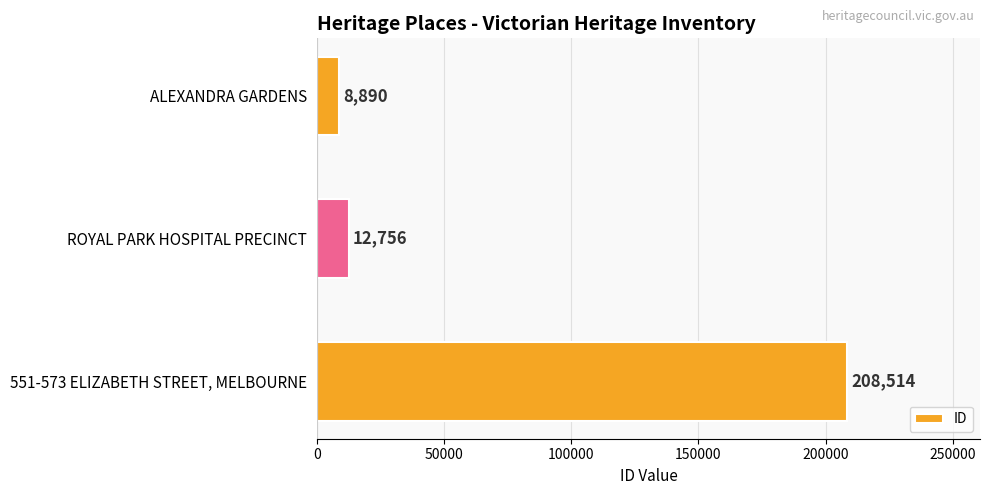

Reading bottom to top, extract all data points from this chart.

551-573 ELIZABETH STREET, MELBOURNE=208514	ROYAL PARK HOSPITAL PRECINCT=12756	ALEXANDRA GARDENS=8890